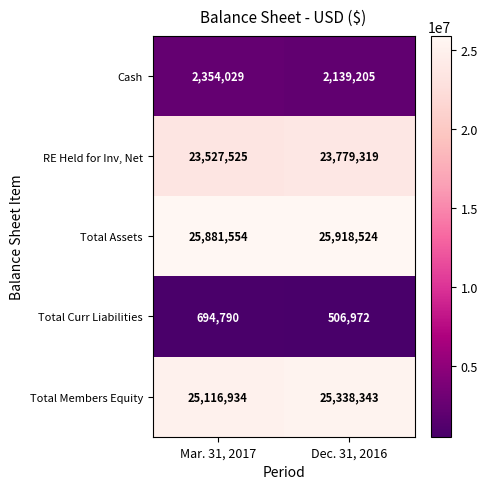

What is the smallest value displayed?

506972